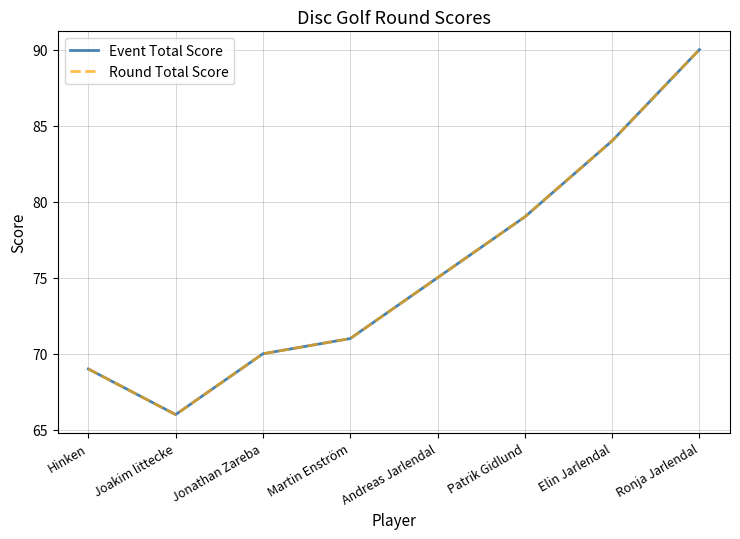

Between Andreas Jarlendal and Ronja Jarlendal, which is larger?

Ronja Jarlendal